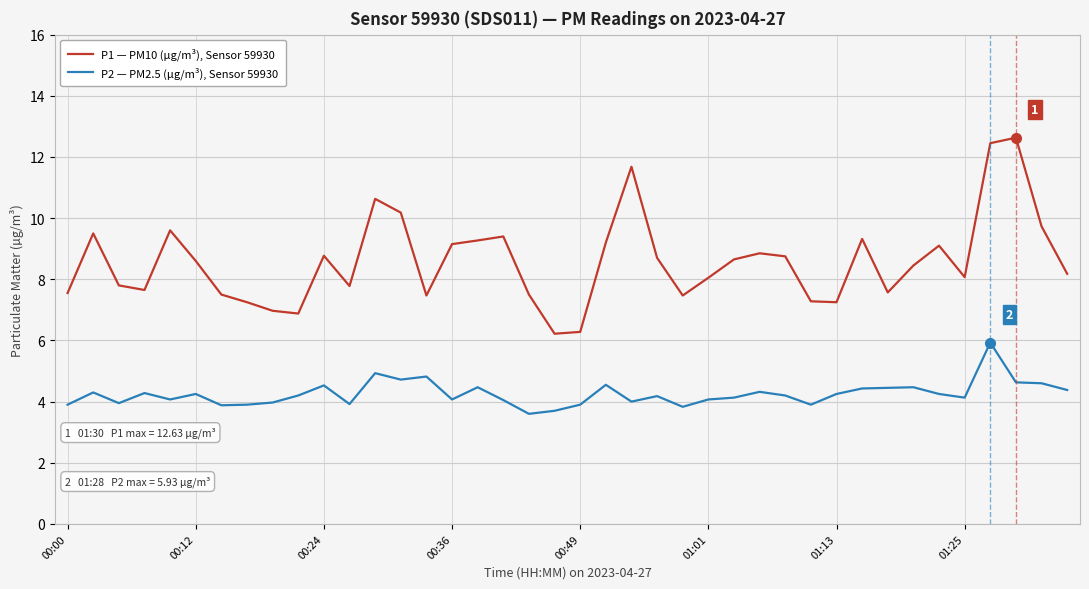

Which series has the widest spread of values?

P1 — PM10 (µg/m³), Sensor 59930